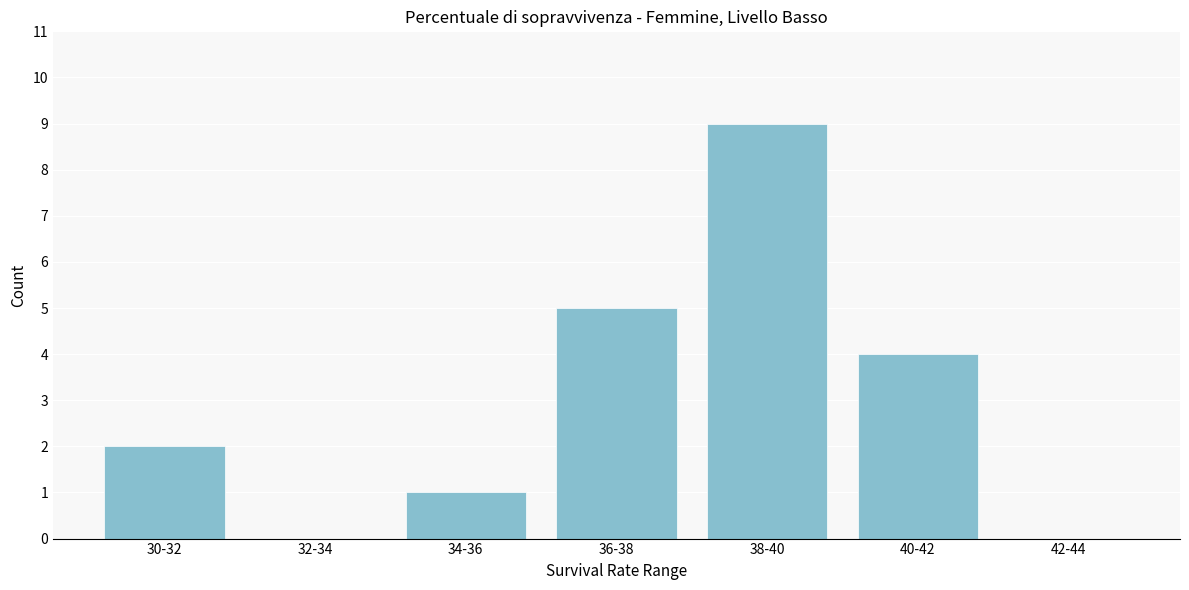

Reading right to left, what are all the values shown in this chart?

42-44=0	40-42=4	38-40=9	36-38=5	34-36=1	32-34=0	30-32=2